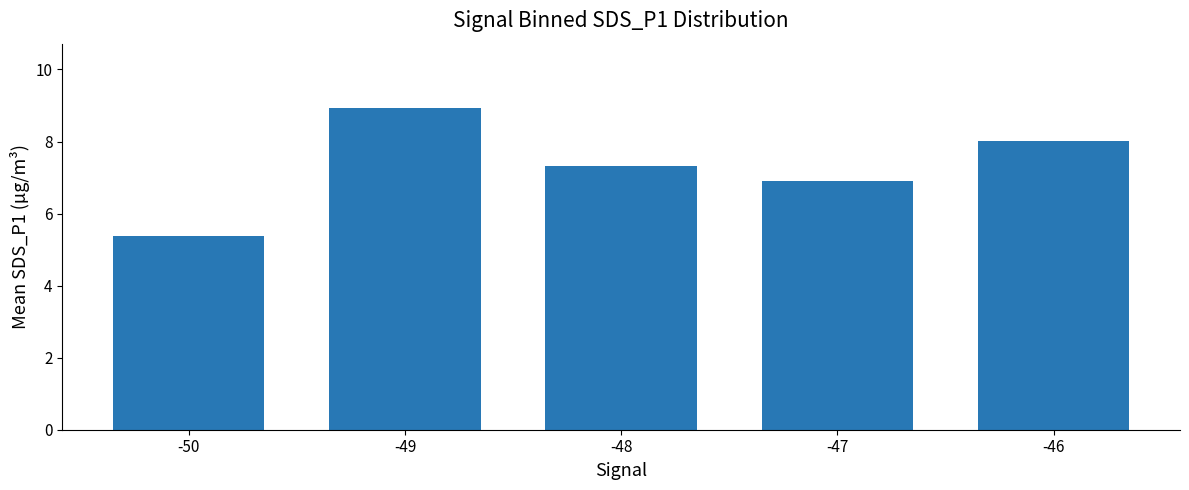

What is the value of the 5th bar from the left?

8.0